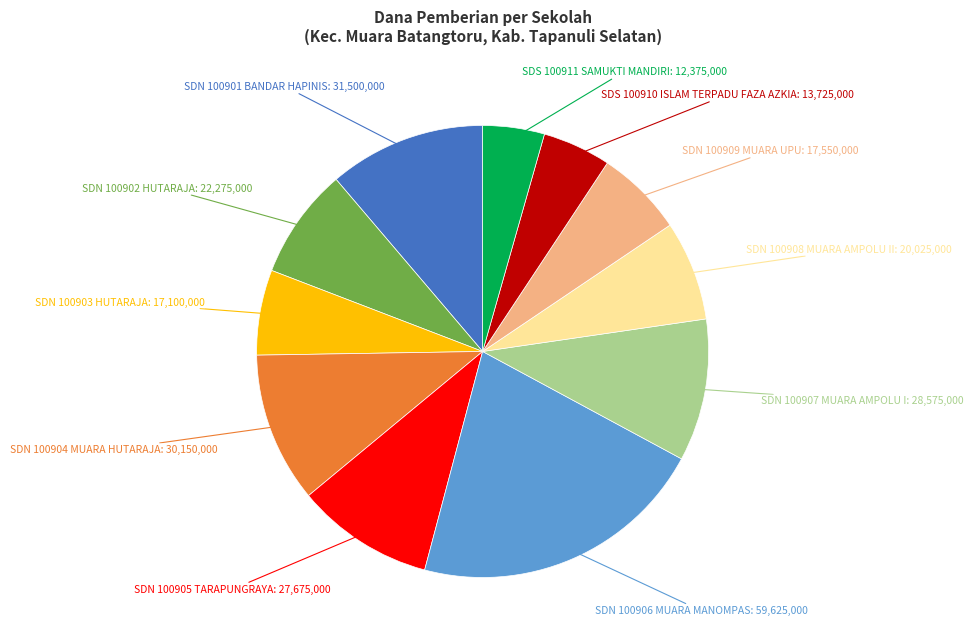

Is there any slice that represents more than half of the pie?

No